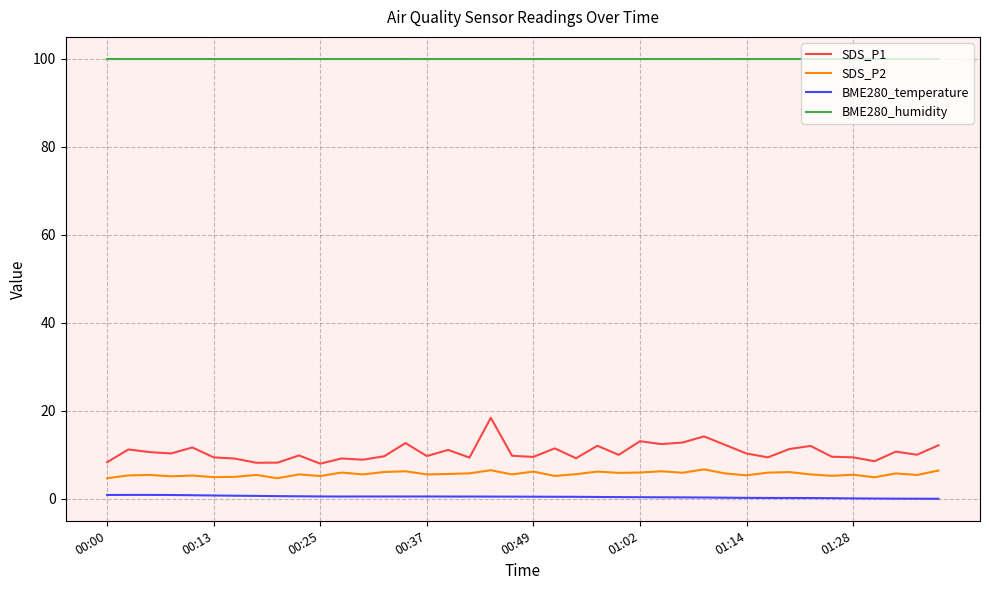

Rank the series by their maximum value, from lowest to highest.

BME280_temperature, SDS_P2, SDS_P1, BME280_humidity